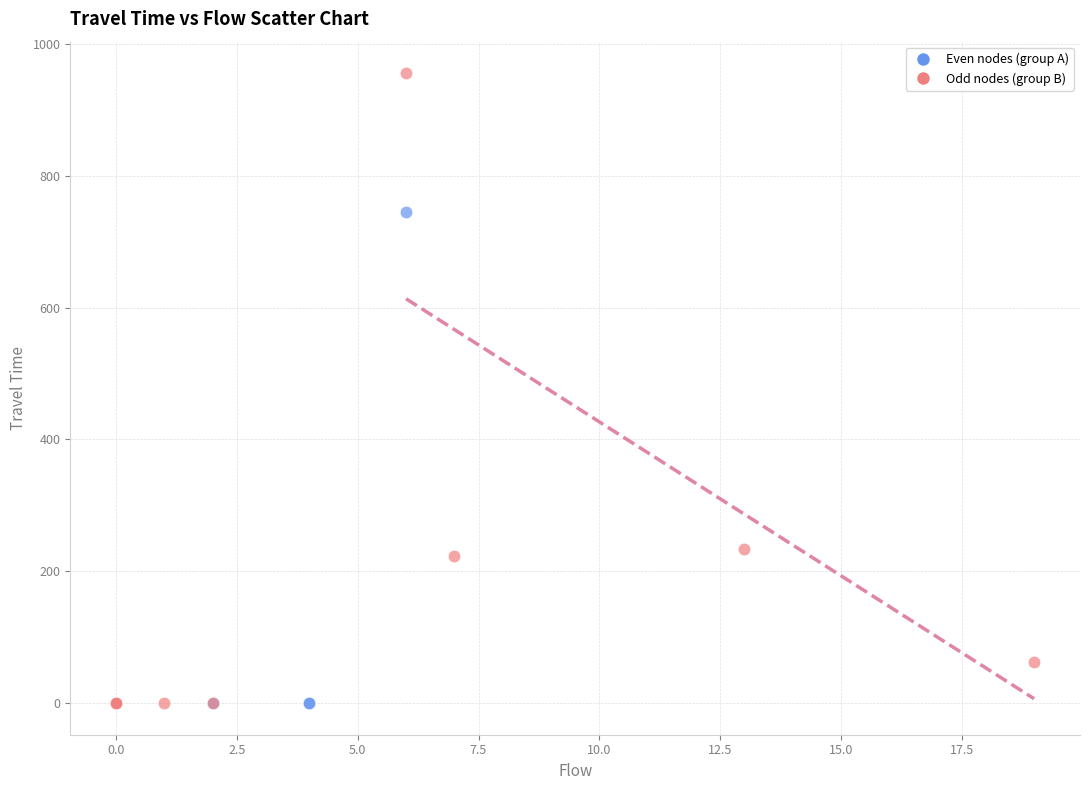

Which series contains the highest Y value?

Odd nodes (group B)